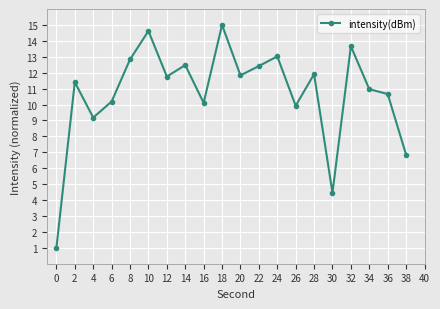

What is the value of the 13th point from the left?

13.0